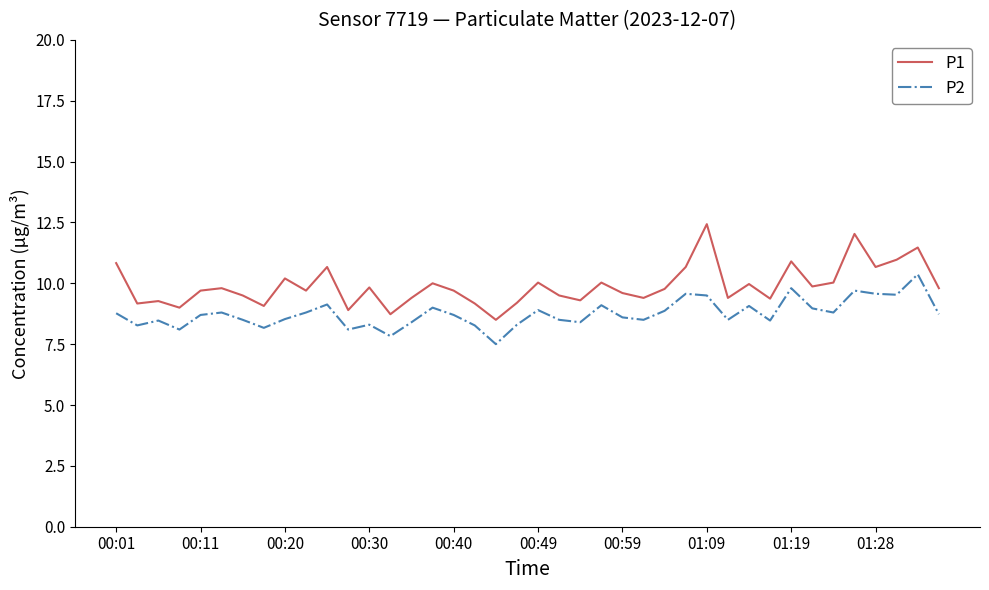

Which series has the largest total across all categories?

P1